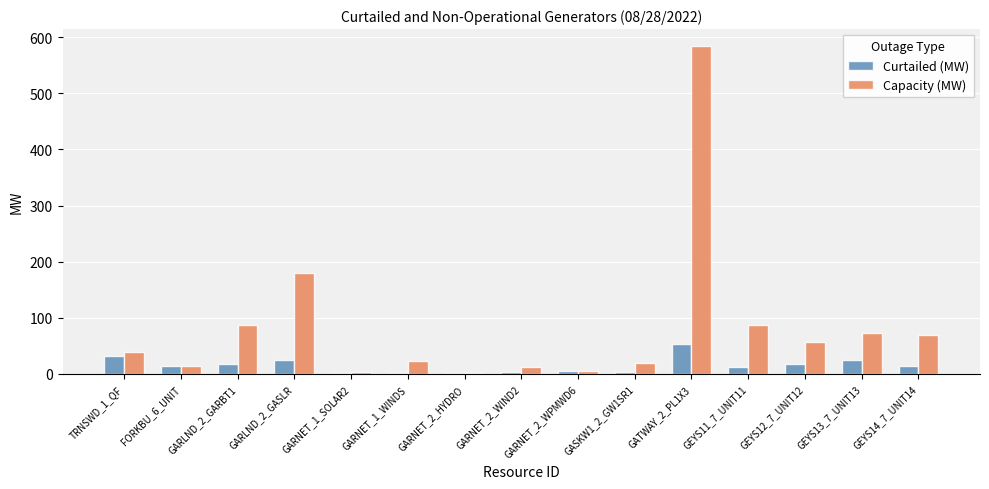

What is the maximum value shown in the chart?

585.0